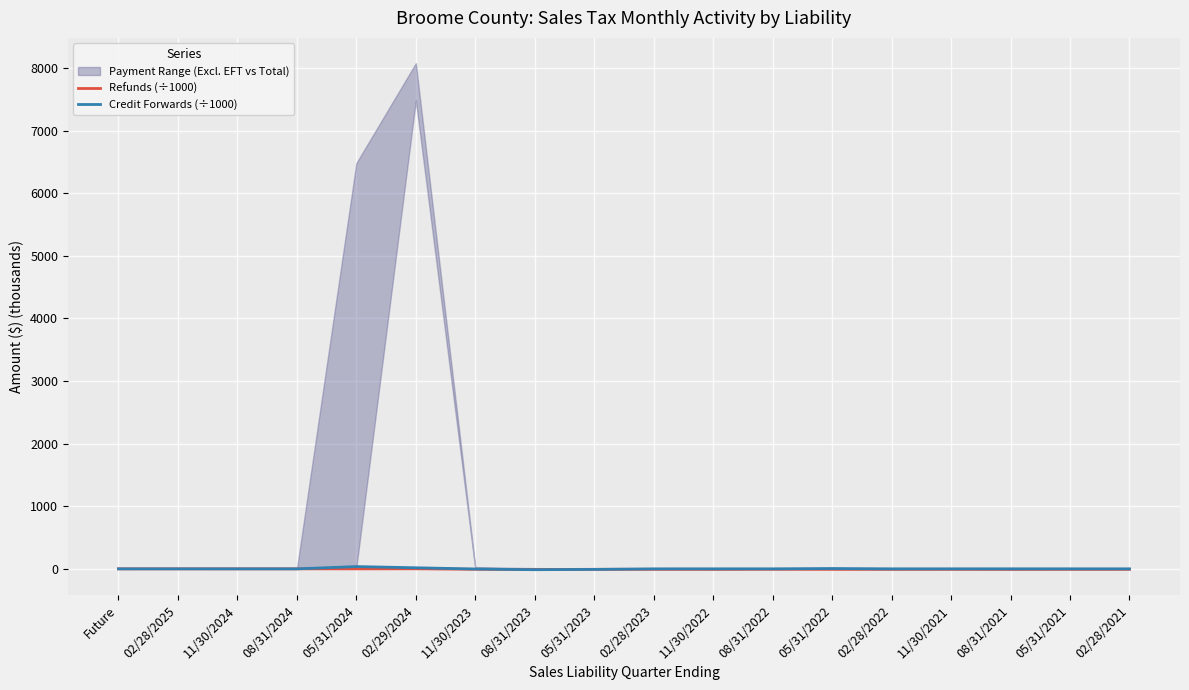

True or false: Refunds (÷1000) has a value of -7.2 at 08/31/2024.

False